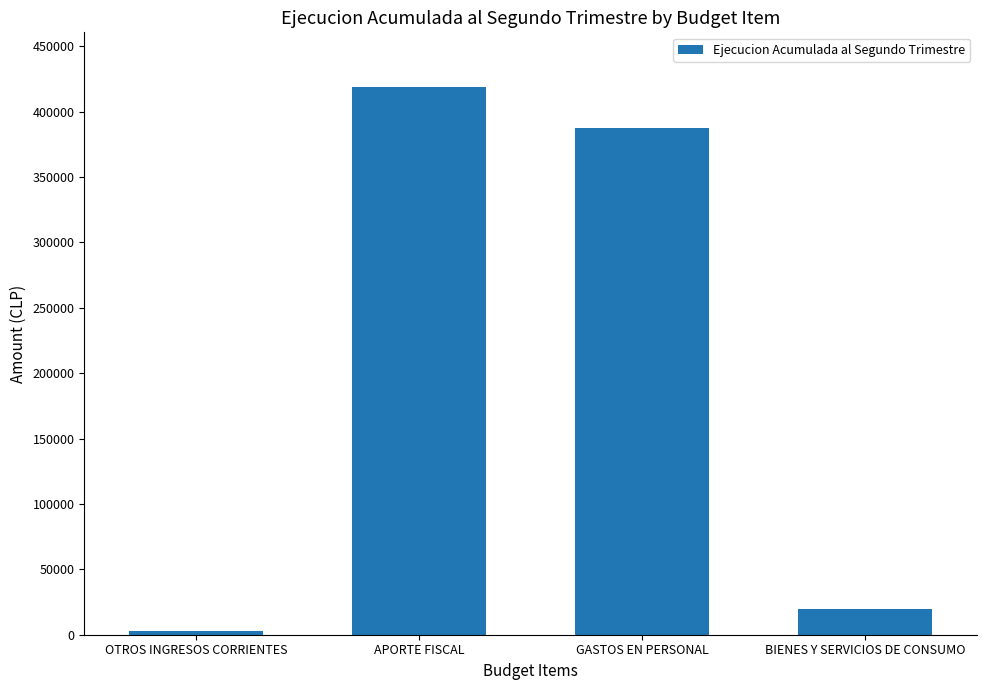

Which category has the highest value across all series?

APORTE FISCAL